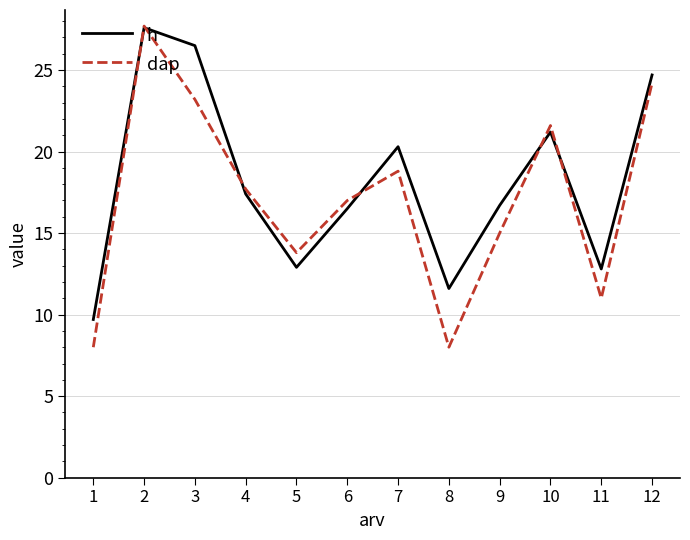

At which category is the sum across all series the highest?

2